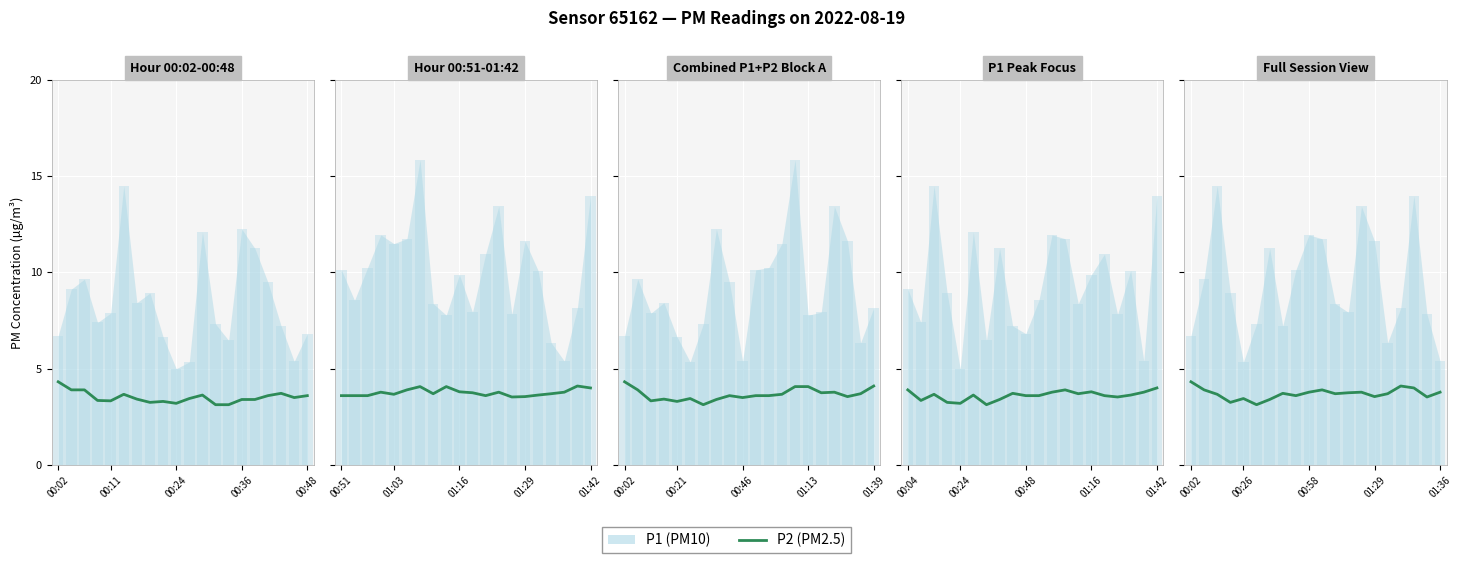

Is it true that the value at 00:02 is 7.6?

False